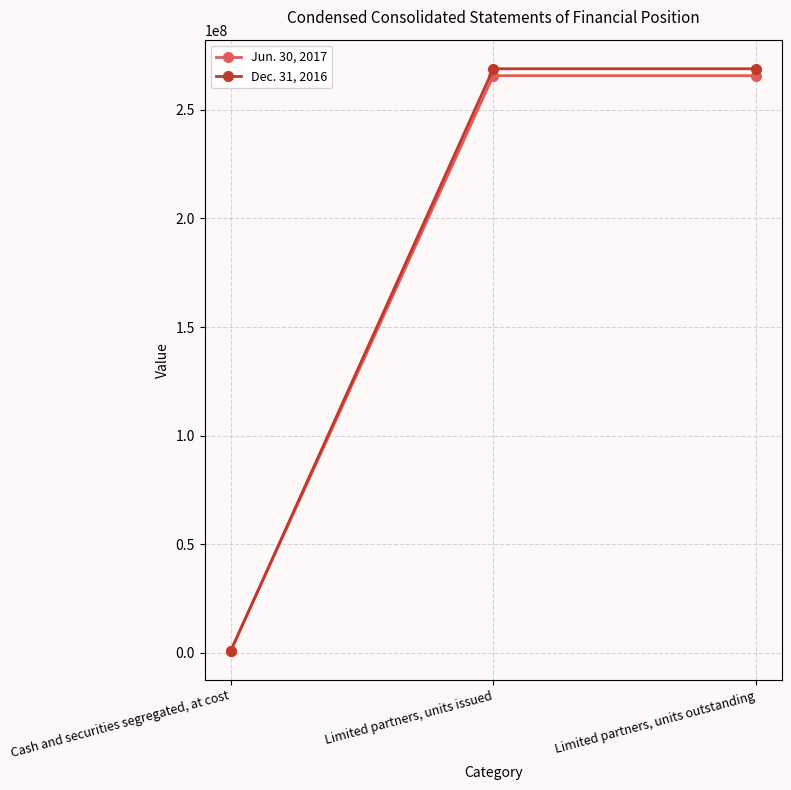

What is the sum of the Jun. 30, 2017 values at Limited partners, units outstanding and Cash and securities segregated, at cost?

266791732